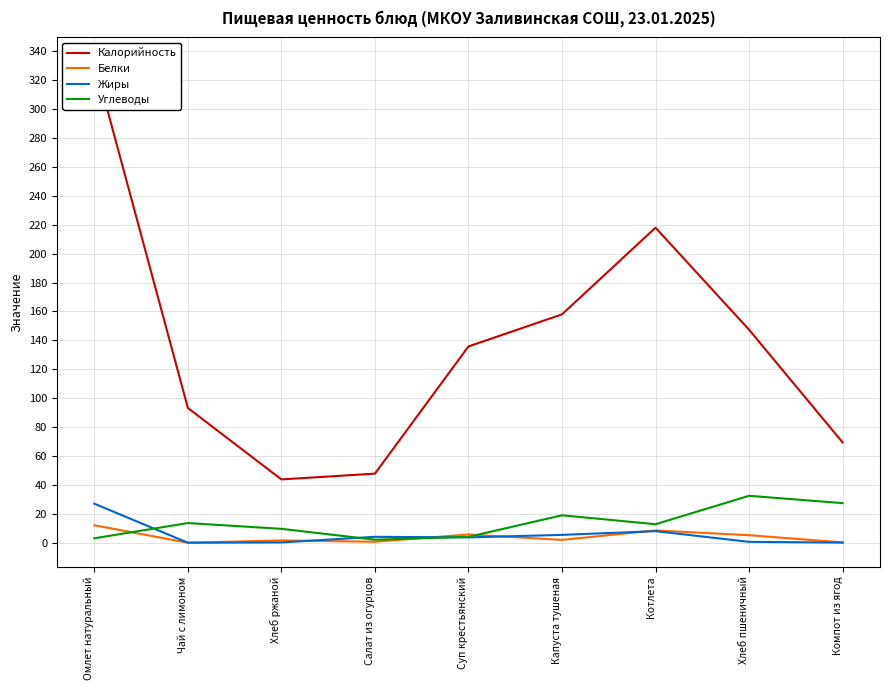

What is the difference between the highest and lowest values at Капуста тушеная?

156.0